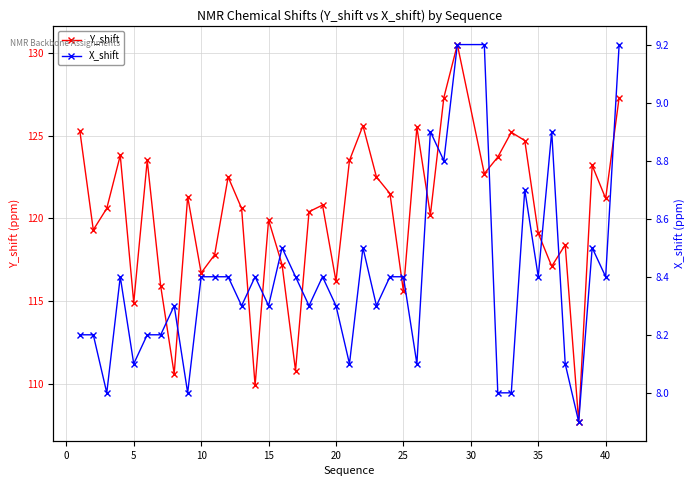

Which series has the largest total across all categories?

Y_shift